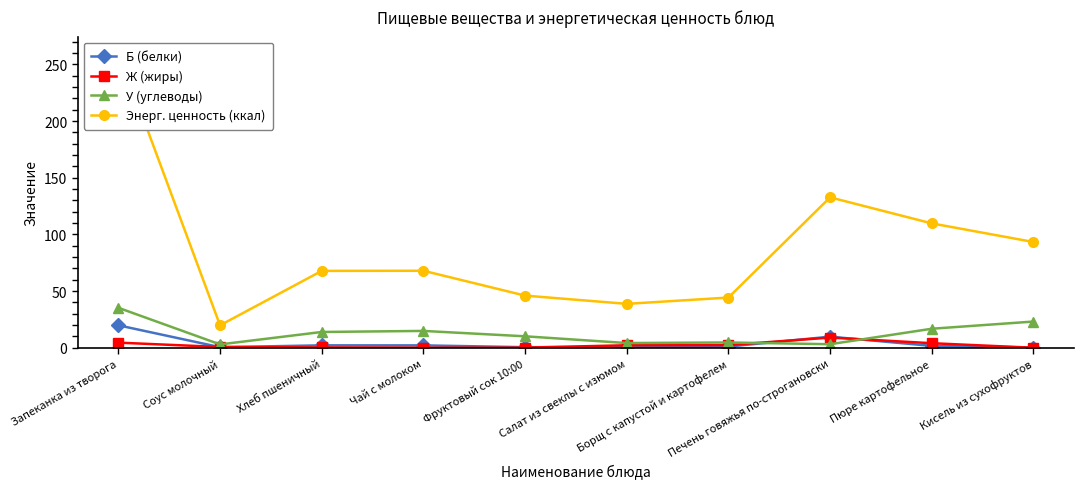

Is the value of Ж (жиры) at Соус молочный greater than the value of У (углеводы) at Фруктовый сок 10:00?

No